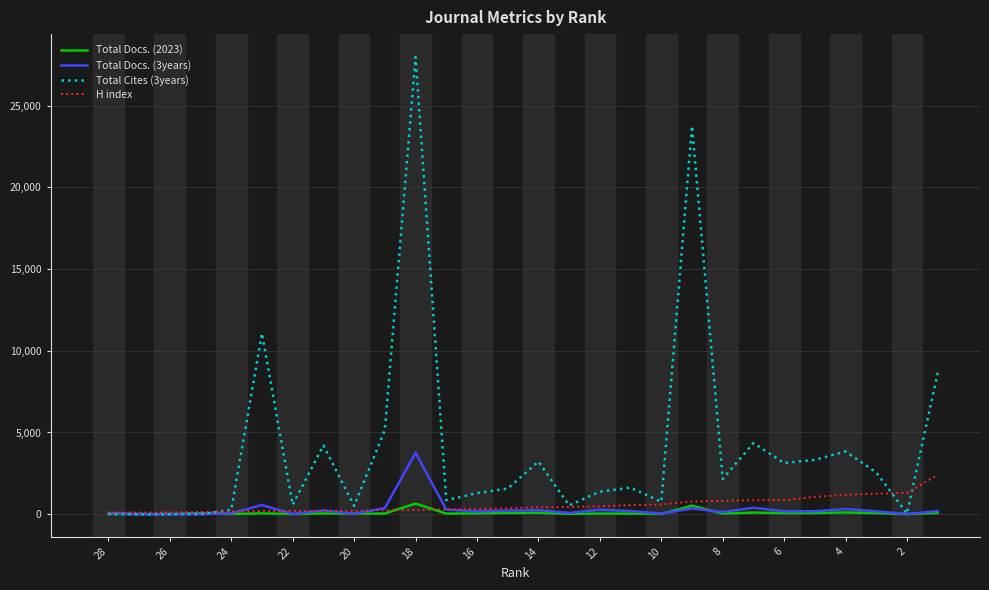

Rank the series by their maximum value, from lowest to highest.

Total Docs. (2023), H index, Total Docs. (3years), Total Cites (3years)